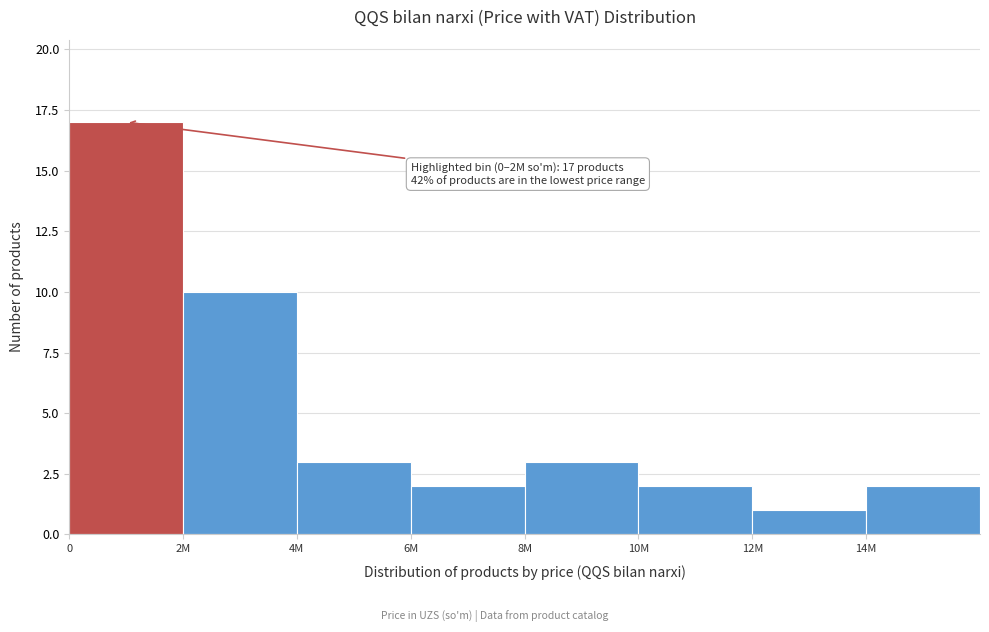

Reading left to right, transcribe all the data shown in this chart.

17	10	3	2	3	2	1	2